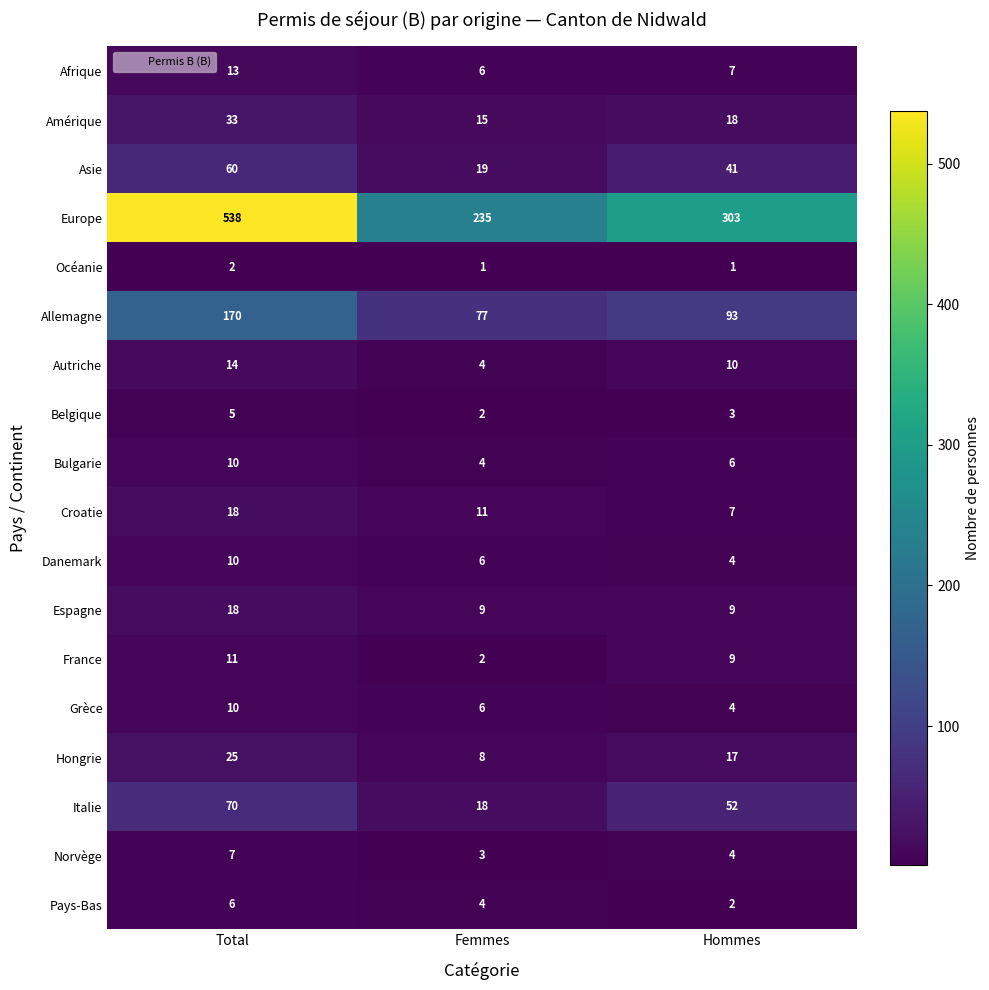

True or false: Grèce has a value of 6 at Femmes.

True